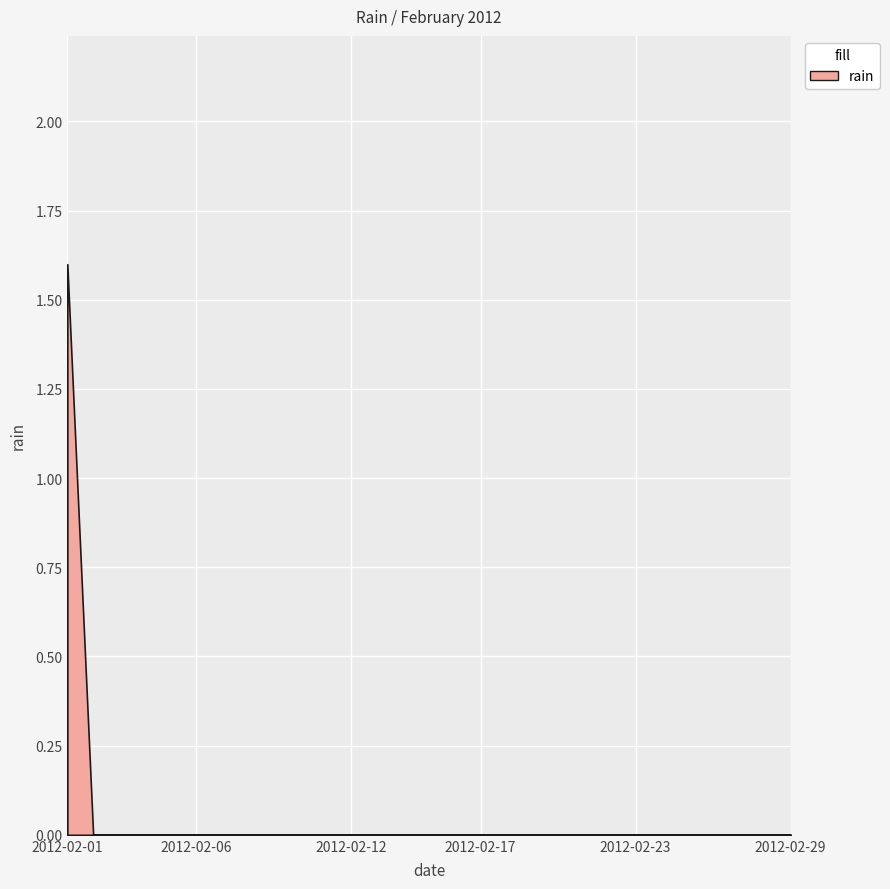

Reading left to right, transcribe all the data shown in this chart.

1.6	0.0	0.0	0.0	0.0	0.0	0.0	0.0	0.0	0.0	0.0	0.0	0.0	0.0	0.0	0.0	0.0	0.0	0.0	0.0	0.0	0.0	0.0	0.0	0.0	0.0	0.0	0.0	0.0